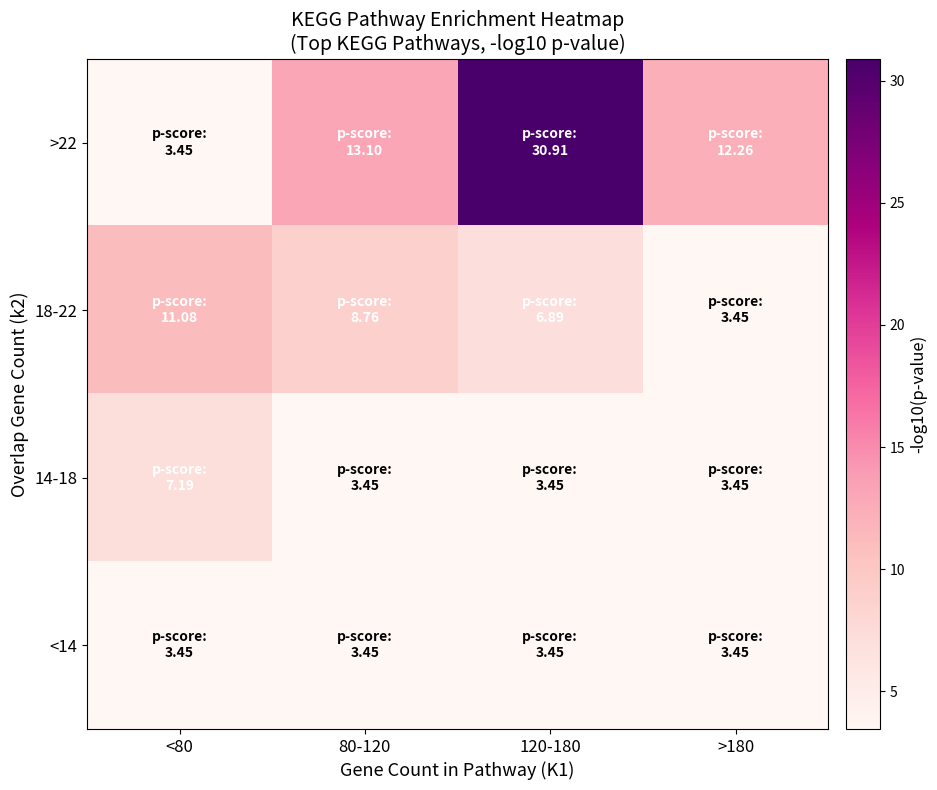

Which label corresponds to the largest value in the chart?

120-180